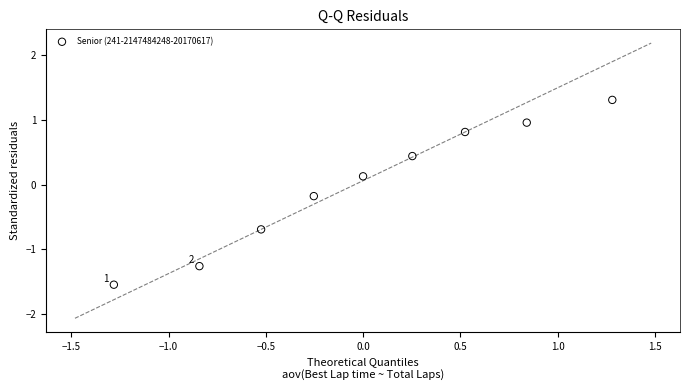

What is the range of X values (max minus min)?

2.6